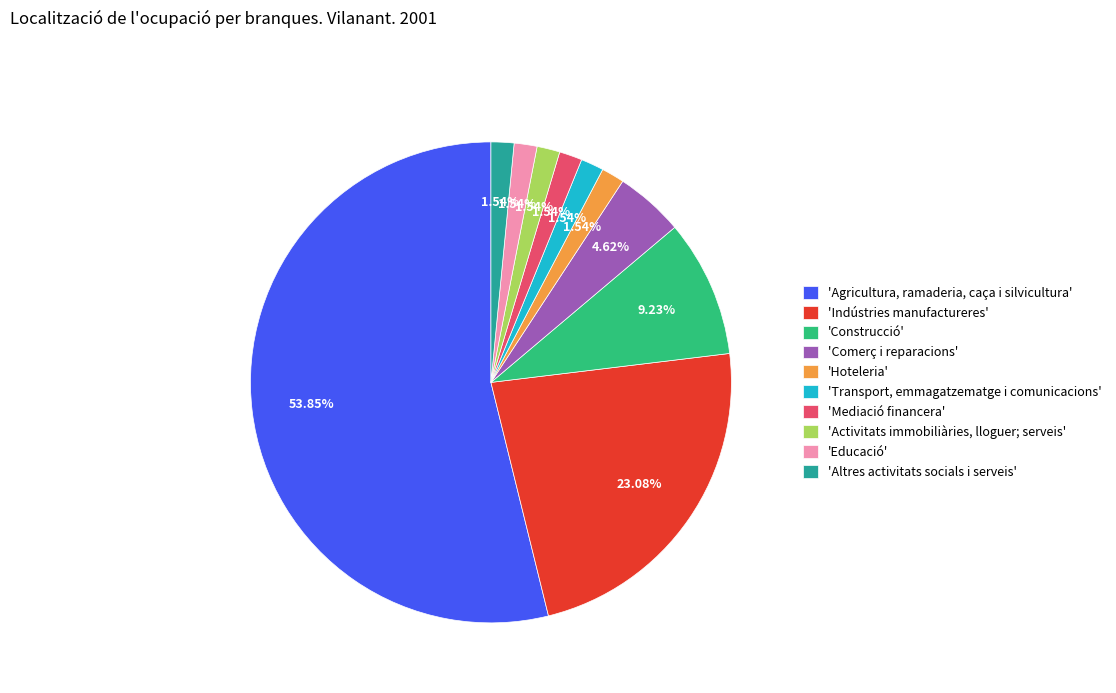

How many slices are in this pie chart?

10